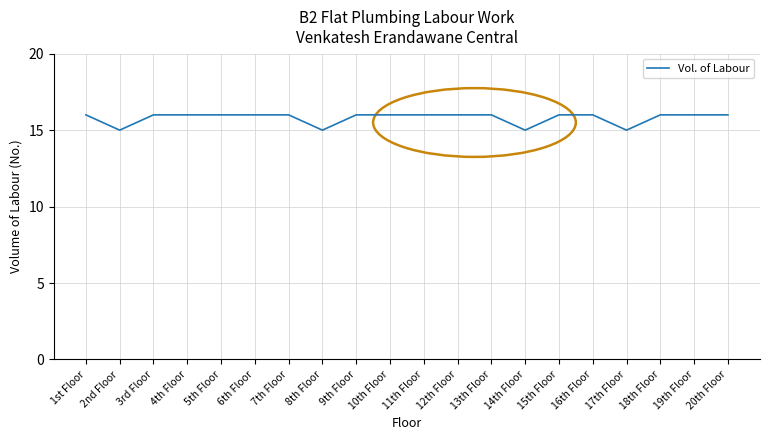

What is the minimum value shown in the chart?

15